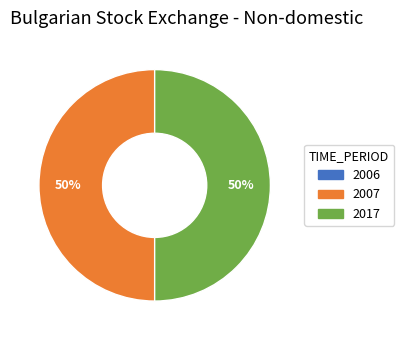

To the nearest percent, what is the average slice percentage?

50%